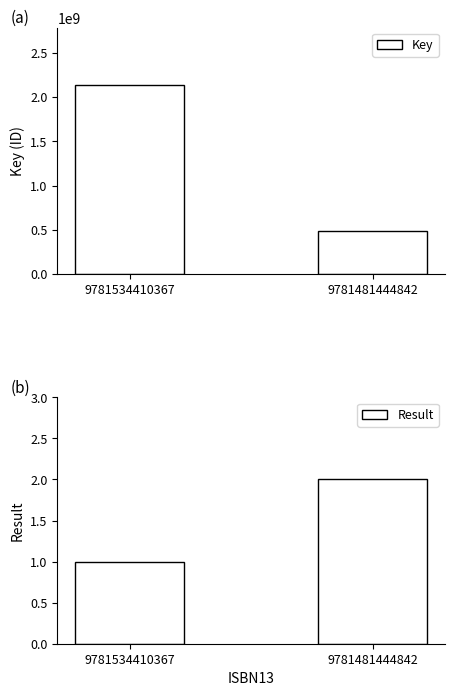

Where is Key nearest to the value 1314917710?

9781481444842